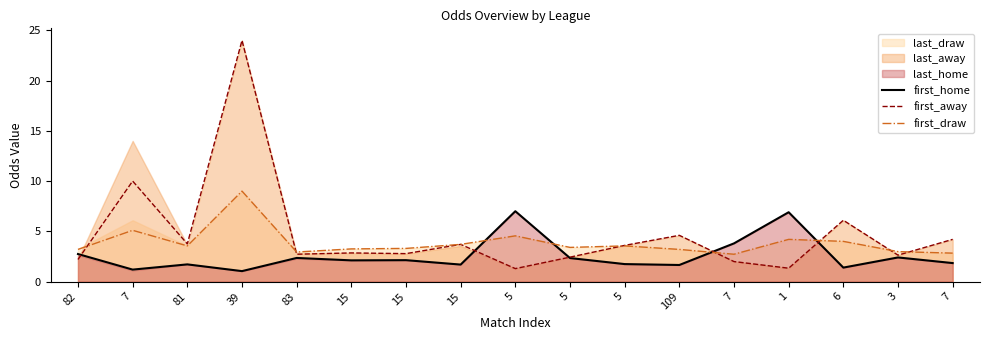

Between 5 and 1, which series saw the biggest shift?

first_draw